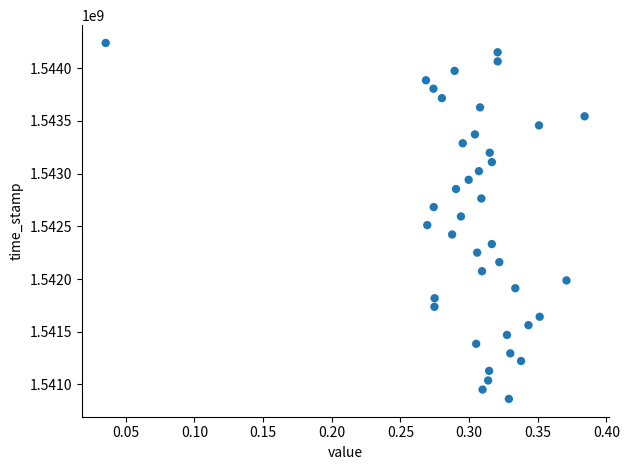

What is the range of Y values (max minus min)?

3376764